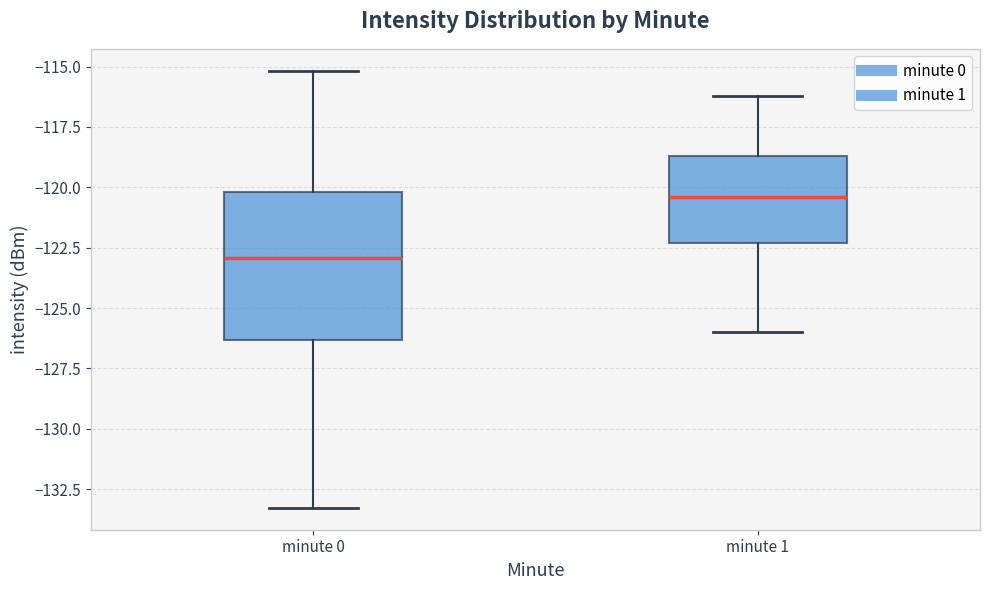

Reading left to right, read every box against the y-axis: the position of its median line, the range the box covers, and the ends of its whiskers. The values are not printed on the chart, so give them approximately, as read against the axis.

minute 0: median -123.0, box -126.5 to -120.0, whiskers -133.5 to -115.0
minute 1: median -120.5, box -122.5 to -118.5, whiskers -126.0 to -116.0